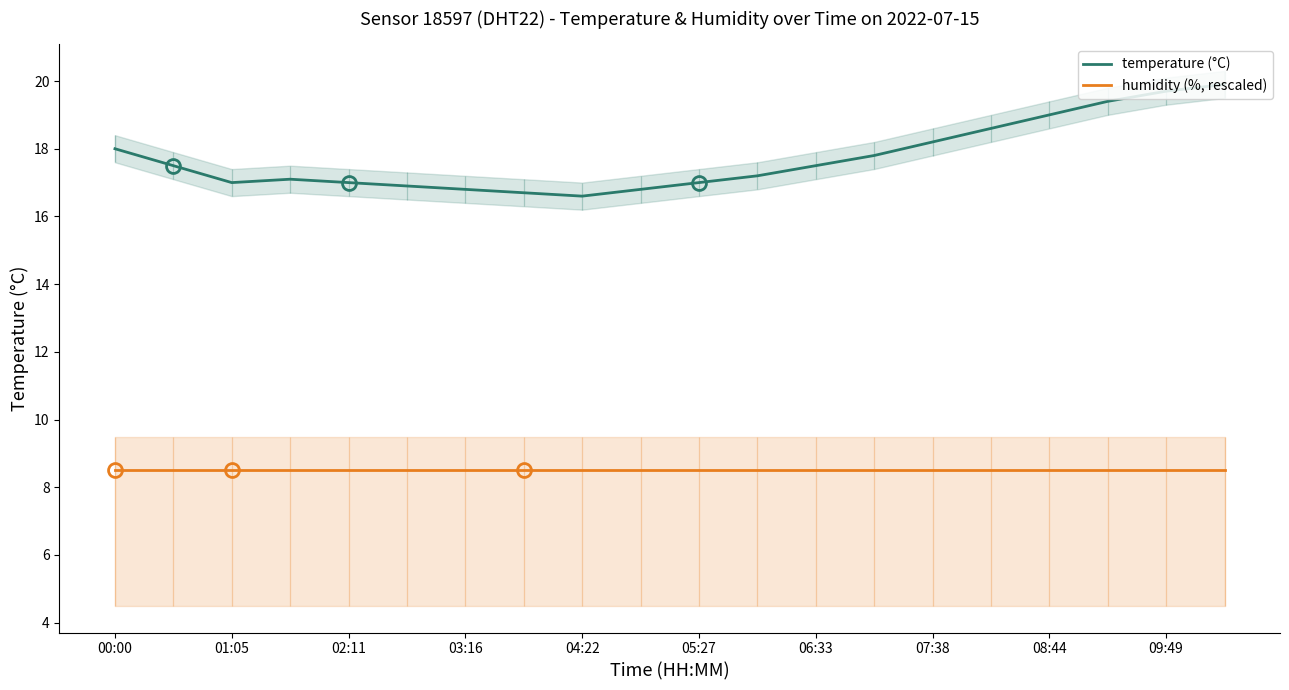

What is the spread (max minus min) of values at 11?

8.7